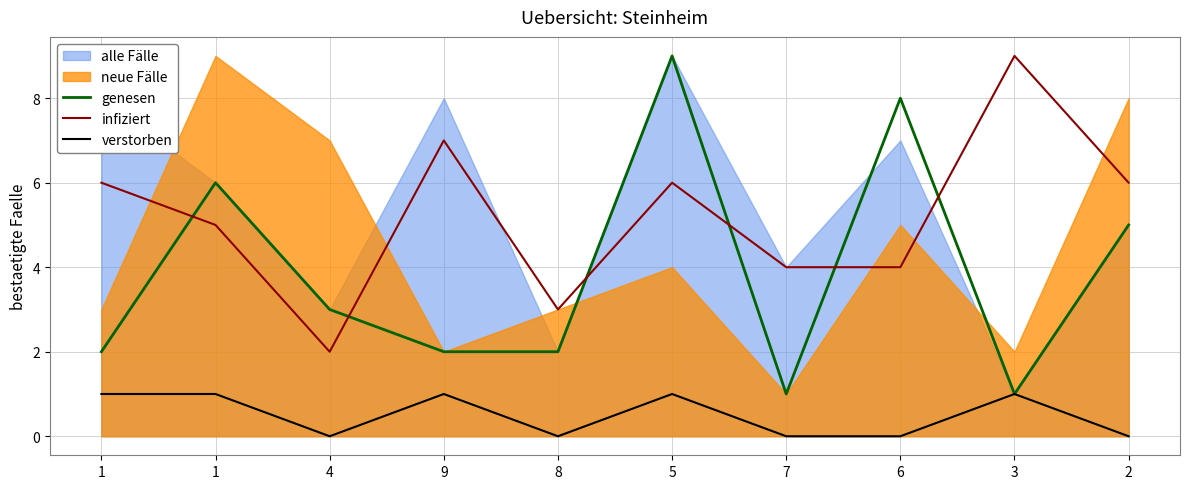

True or false: verstorben has more than 2 interior local peaks.

True